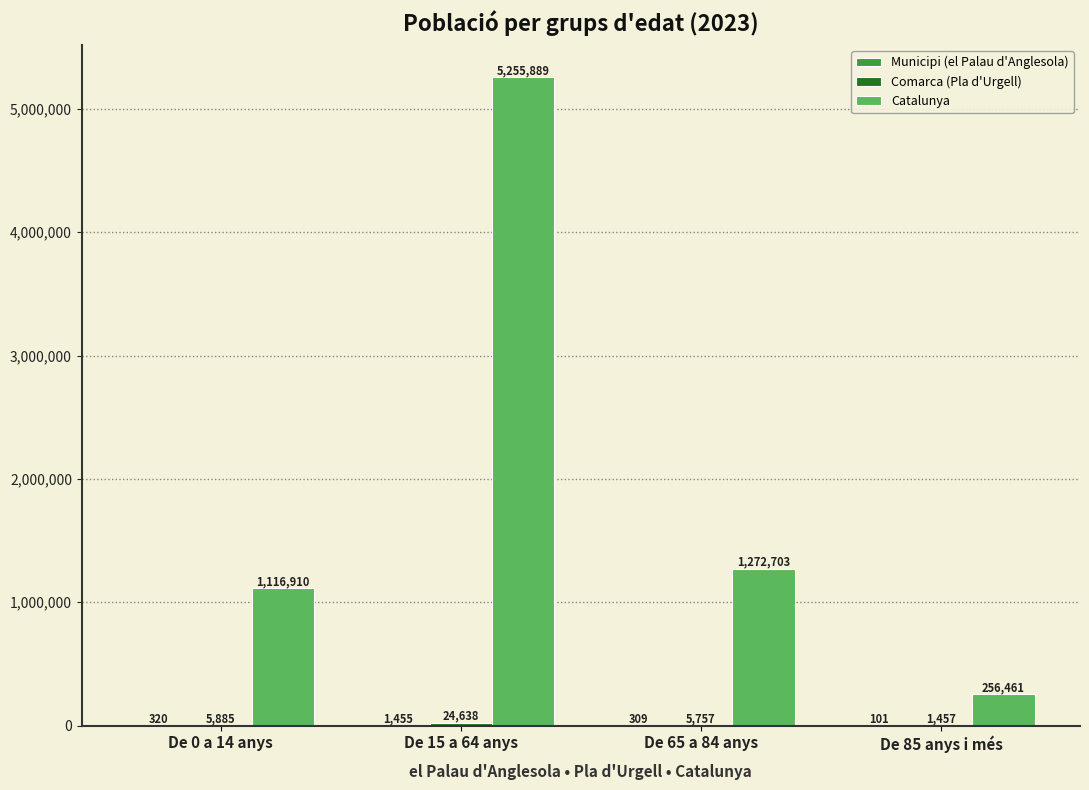

What is the total value across all series at De 15 a 64 anys?

5281982